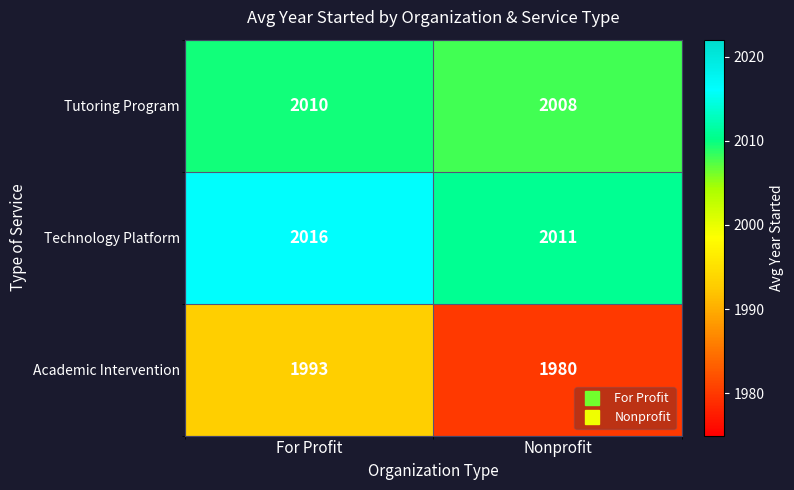

What value does the Technology Platform series have at For Profit?

2016